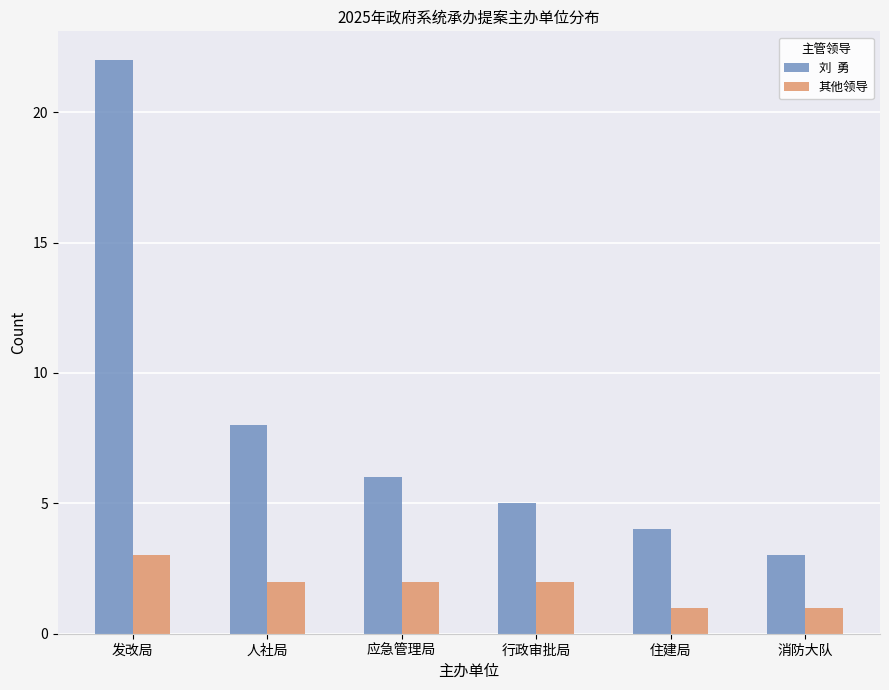

What is the maximum value shown in the chart?

22